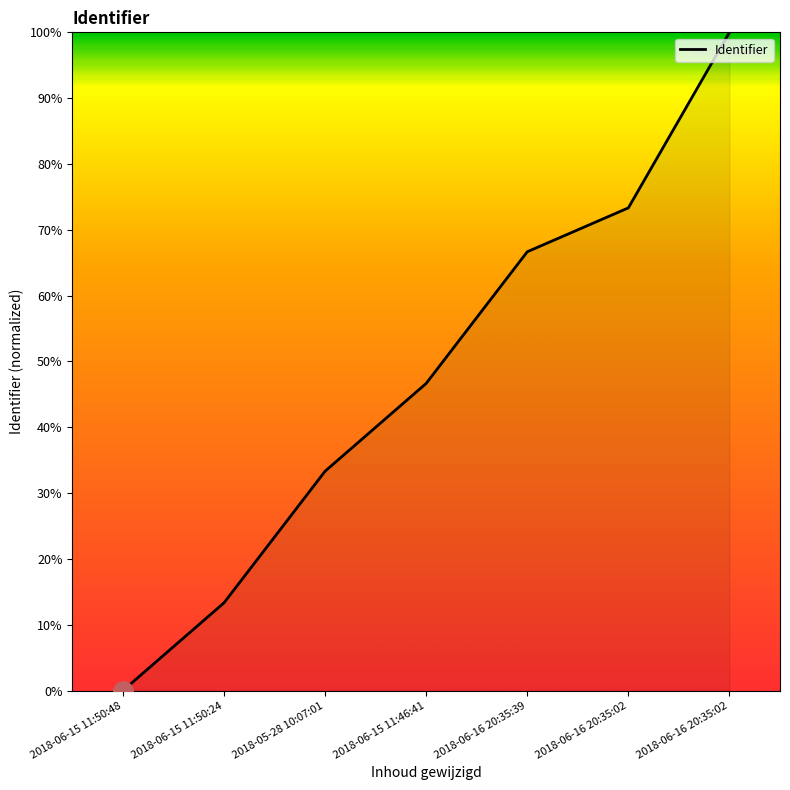

How many lines are shown in the chart?

1